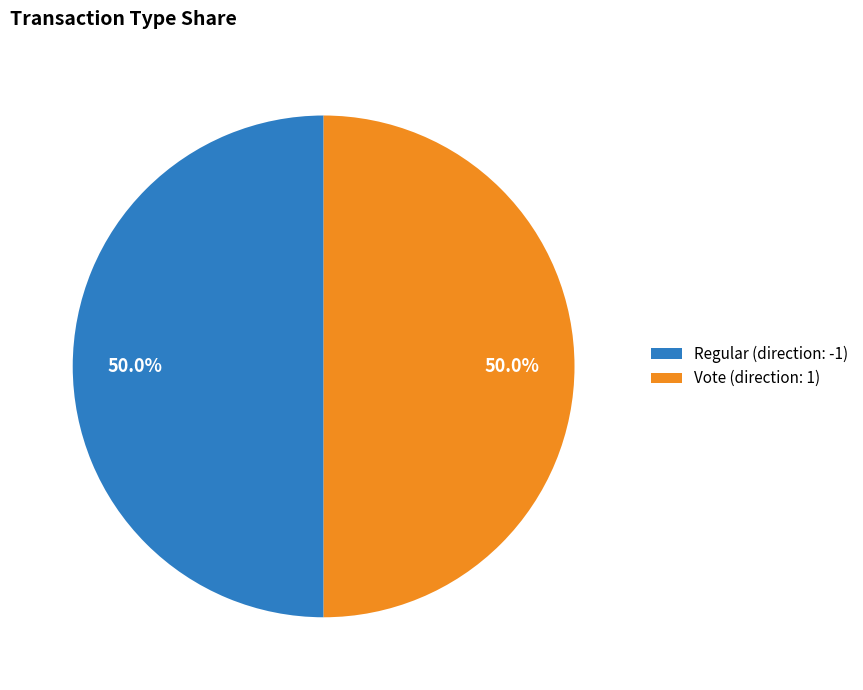

To the nearest percent, what portion does Regular represent?

50%